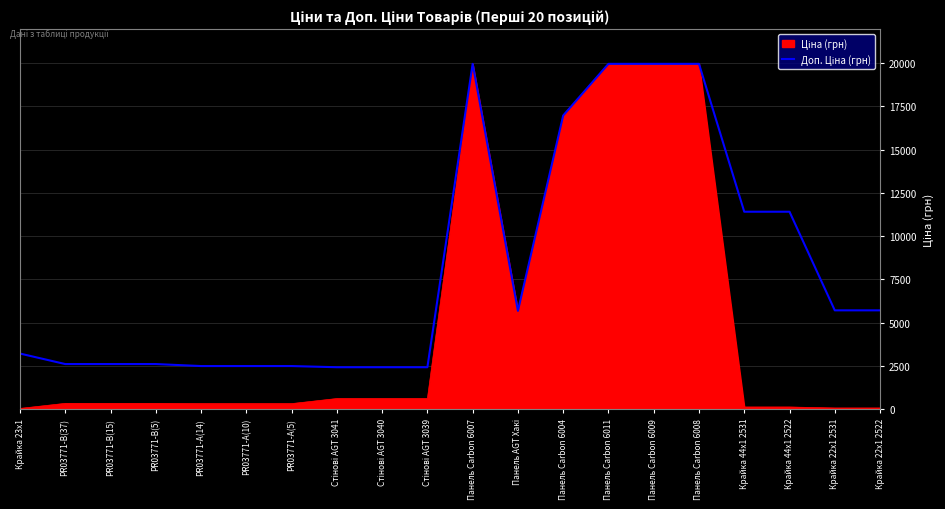

Reading right to left, extract all data points from this chart.

Крайка 22x1 2522=5705.0	Крайка 22x1 2531=5705.0	Крайка 44x1 2522=11410.0	Крайка 44x1 2531=11410.0	Панель Carbon 6008=19964.2	Панель Carbon 6009=19964.2	Панель Carbon 6011=19964.2	Панель Carbon 6004=16976.3	Панель AGT Хакі=5673.8	Панель Carbon 6007=19964.2	Стінові AGT 3039=2414.8	Стінові AGT 3040=2414.8	Стінові AGT 3041=2414.8	PR03771-А(5)=2482.4	PR03771-А(10)=2482.4	PR03771-А(14)=2482.4	PR03771-B(5)=2598.3	PR03771-B(15)=2598.3	PR03771-B(37)=2598.3	Крайка 23x1=3205.0